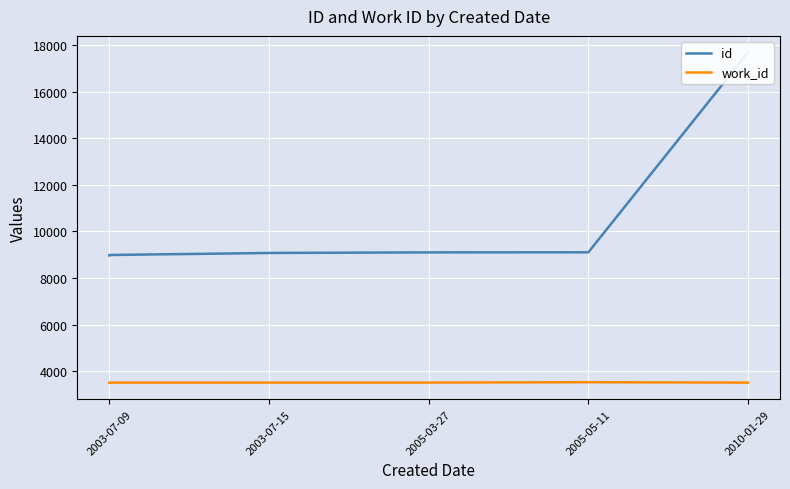

True or false: id and work_id cross at least once.

False